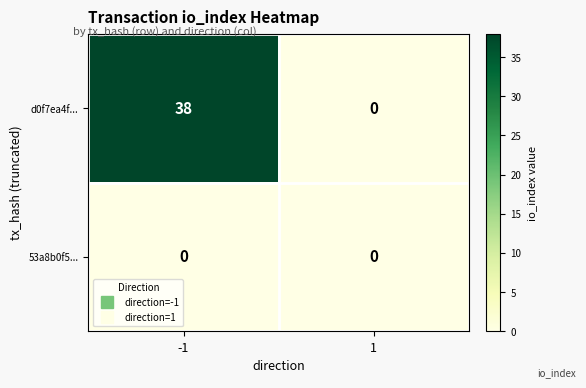

Rank the series by their average value, from highest to lowest.

d0f7ea4f..., 53a8b0f5...